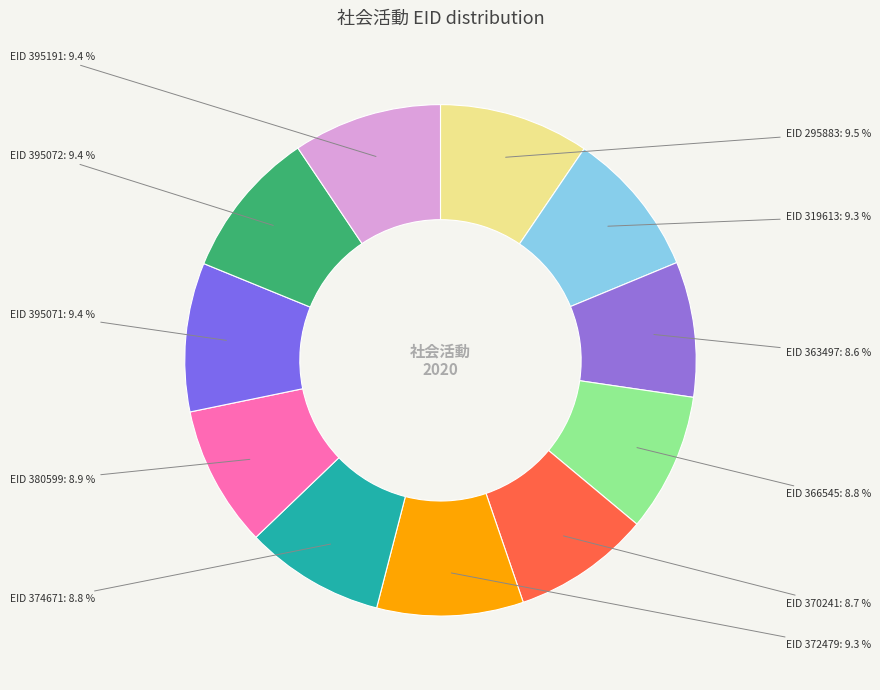

Rank the categories by value from highest to lowest.

295883, 395191, 395072, 395071, 319613, 372479, 380599, 374671, 366545, 370241, 363497